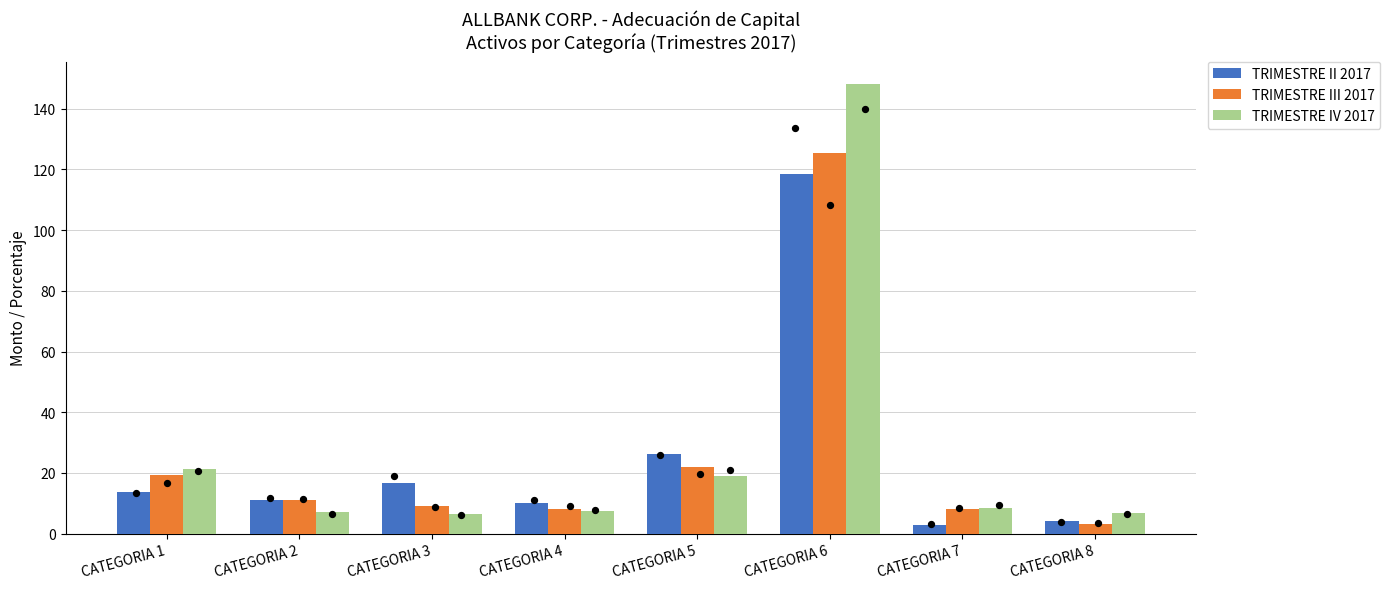

Is the value of TRIMESTRE II 2017 at CATEGORIA 6 greater than the value of TRIMESTRE III 2017 at CATEGORIA 5?

Yes